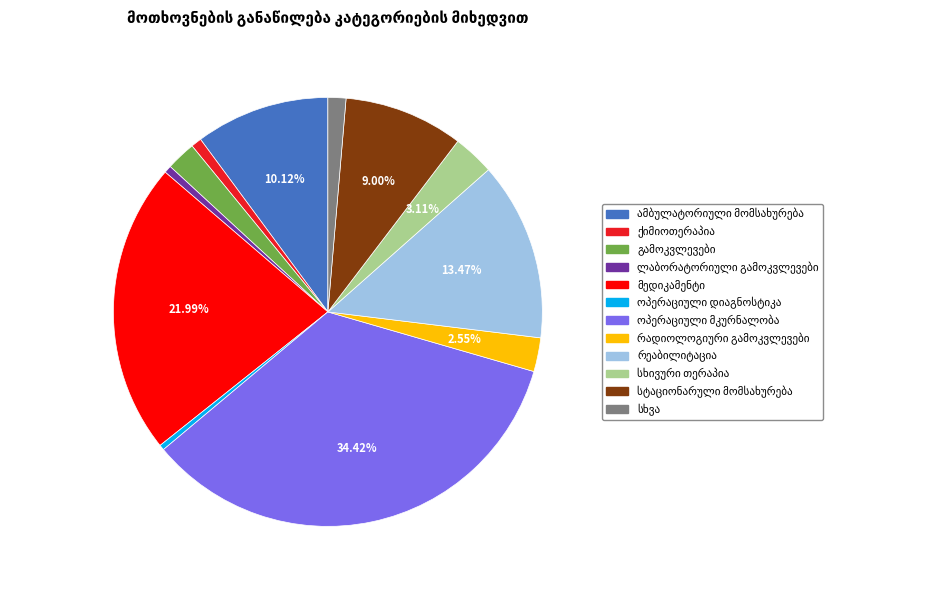

Is there a majority slice in this chart?

No